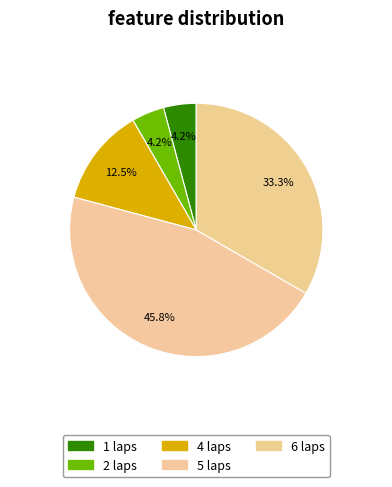

Count the number of slices in the pie.

5